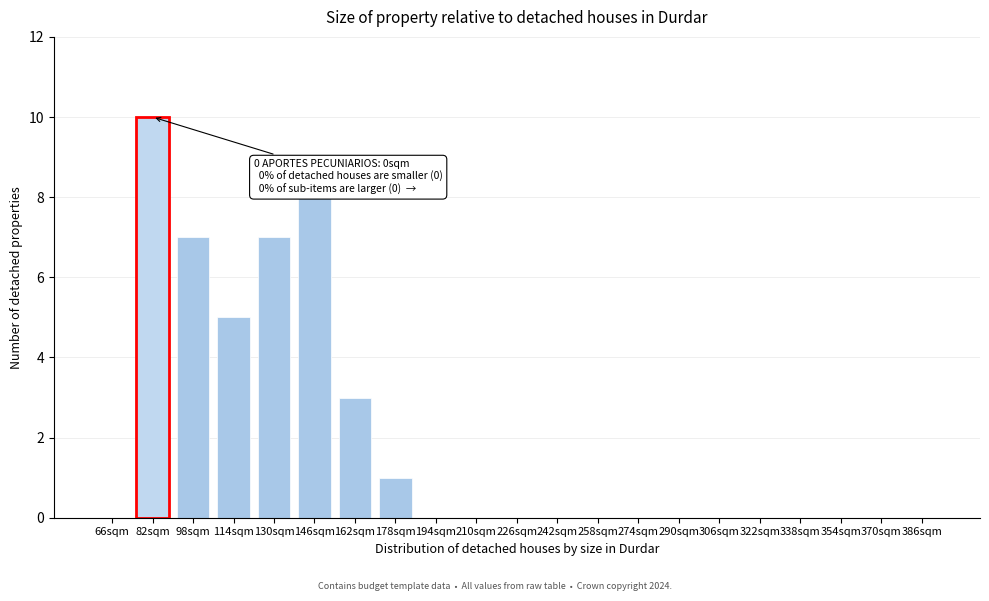

Reading left to right, transcribe all the data shown in this chart.

66sqm=0	82sqm=10	98sqm=7	114sqm=5	130sqm=7	146sqm=8	162sqm=3	178sqm=1	194sqm=0	210sqm=0	226sqm=0	242sqm=0	258sqm=0	274sqm=0	290sqm=0	306sqm=0	322sqm=0	338sqm=0	354sqm=0	370sqm=0	386sqm=0